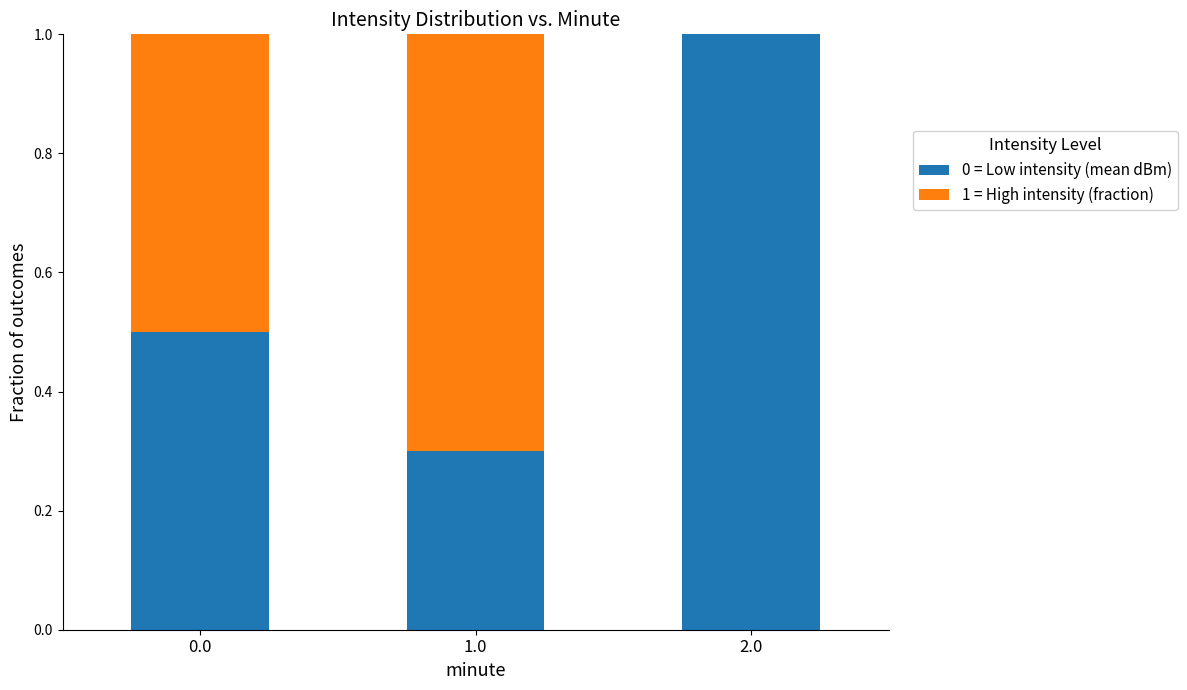

What is the total value across all series at 2.0?

1.0